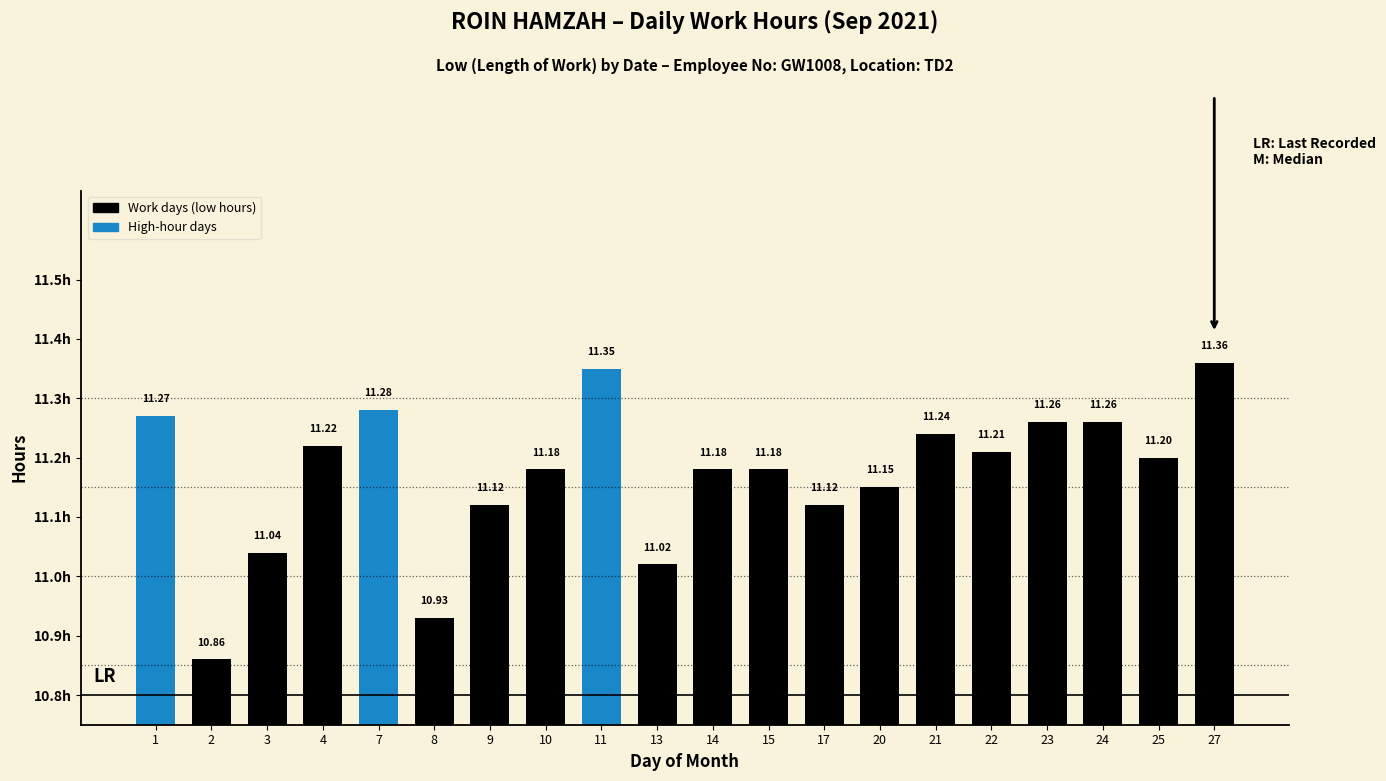

Which has a higher value, 25 or 23?

23